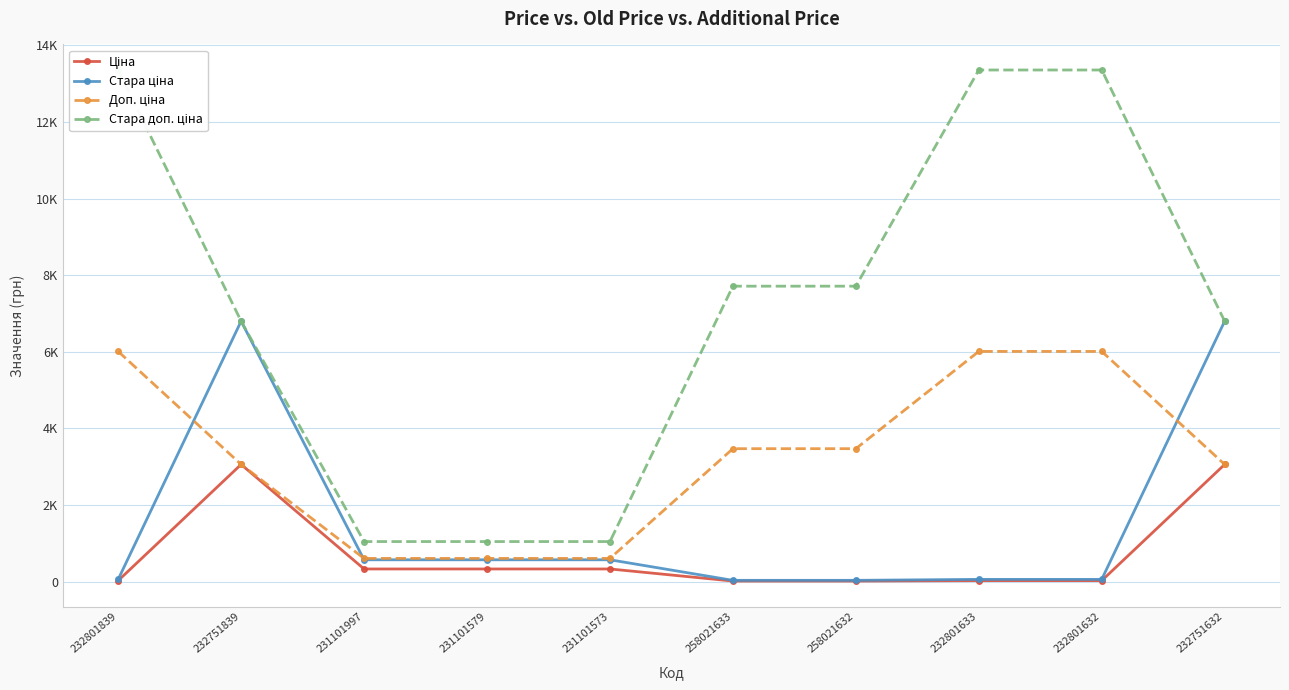

Is this an area chart (filled region under the line)?

No